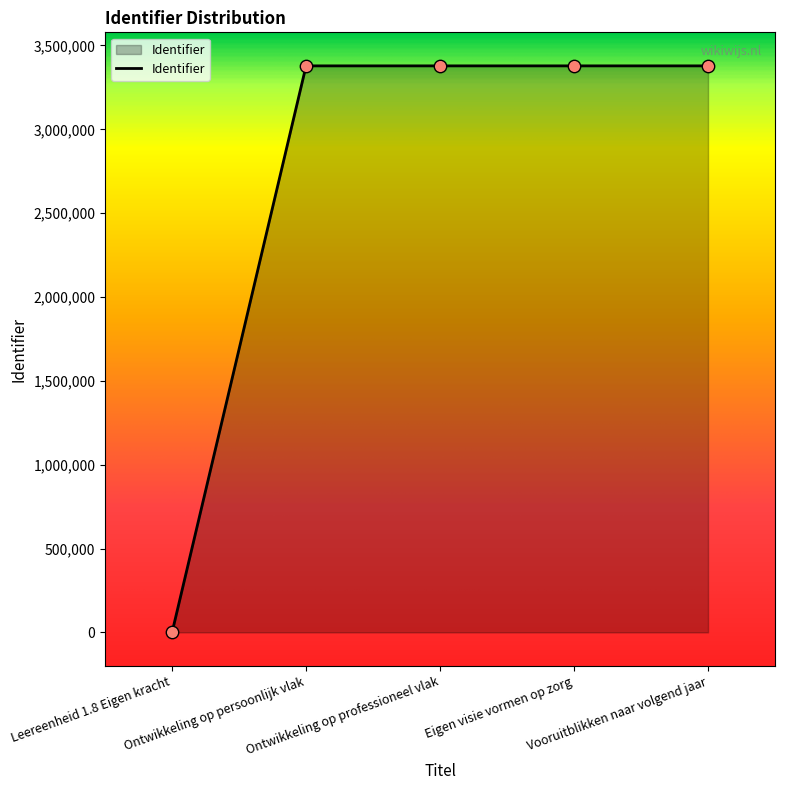

Approximately how many times larger is the value at Eigen visie vormen op zorg compared to Vooruitblikken naar volgend jaar?

1.0